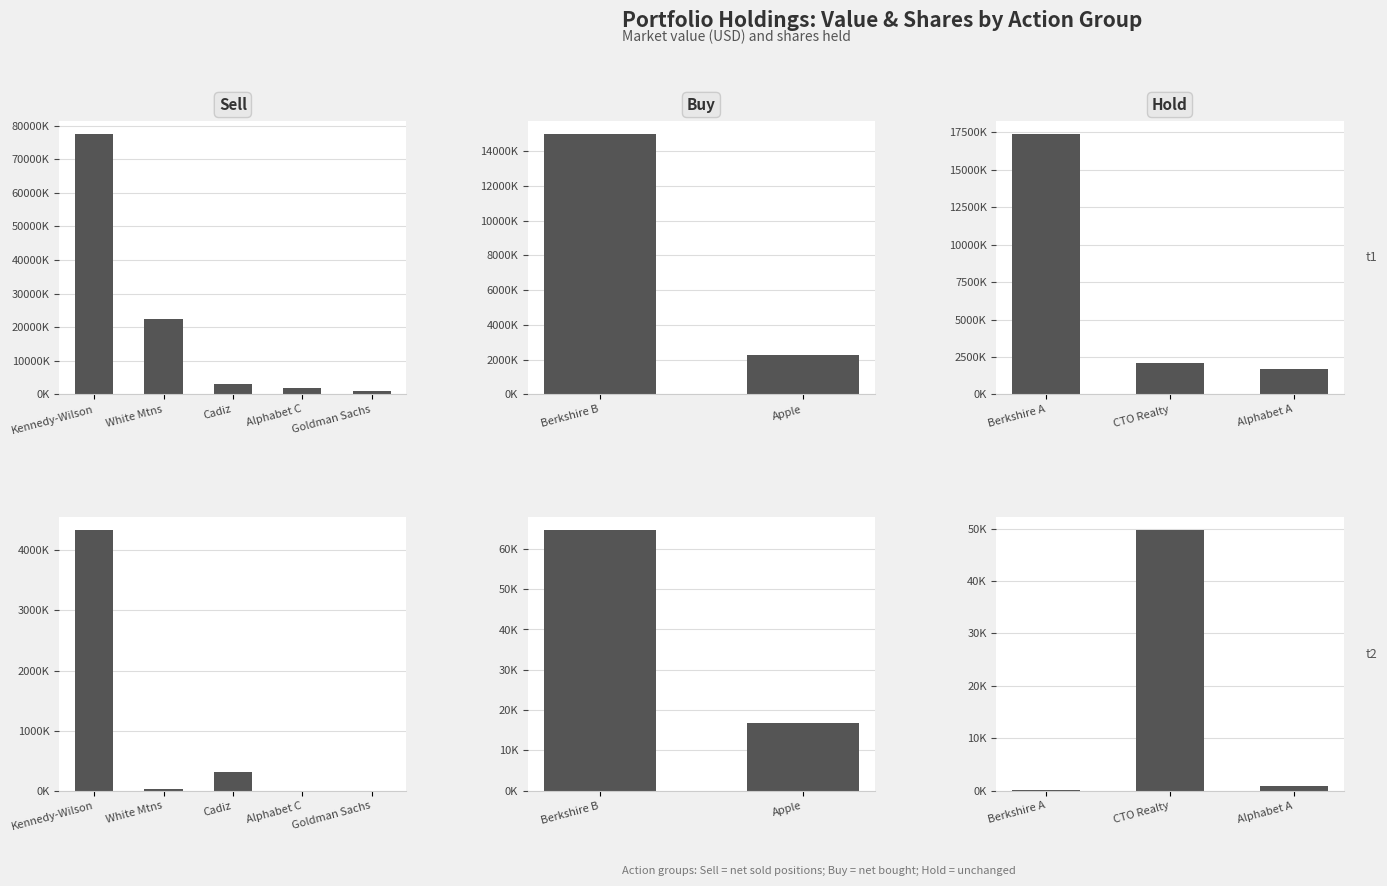

Which series has the largest range (max minus min)?

Value